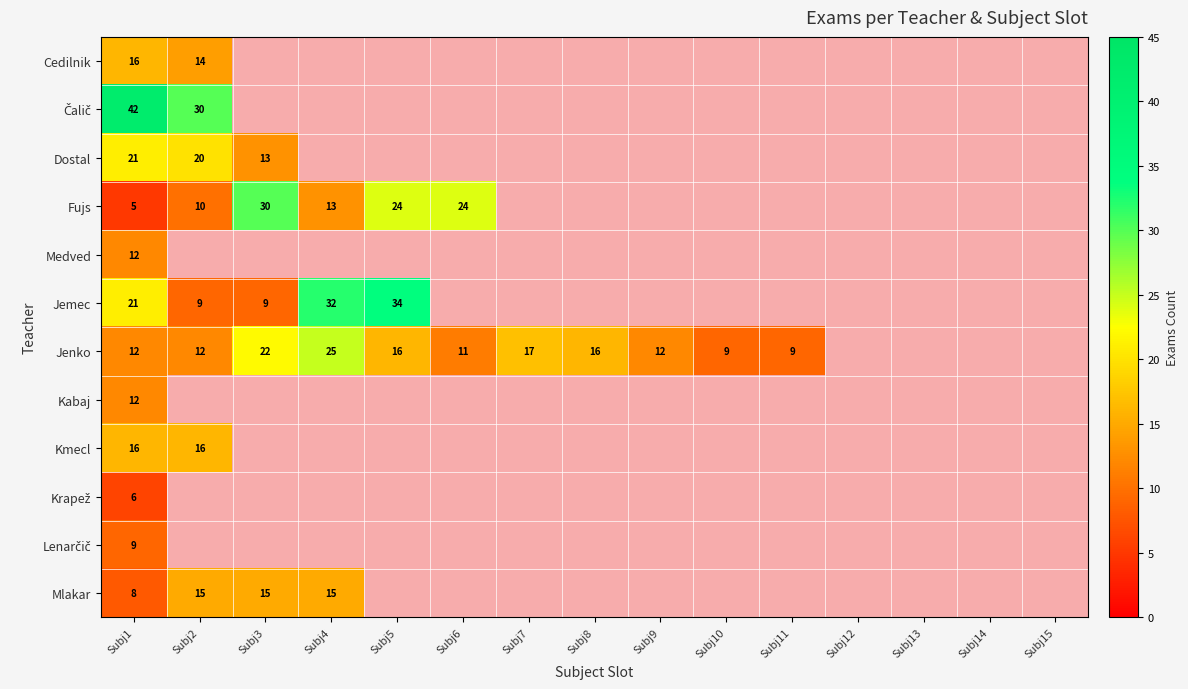

The value of Jenko at Subj2 is 6. True or false?

False